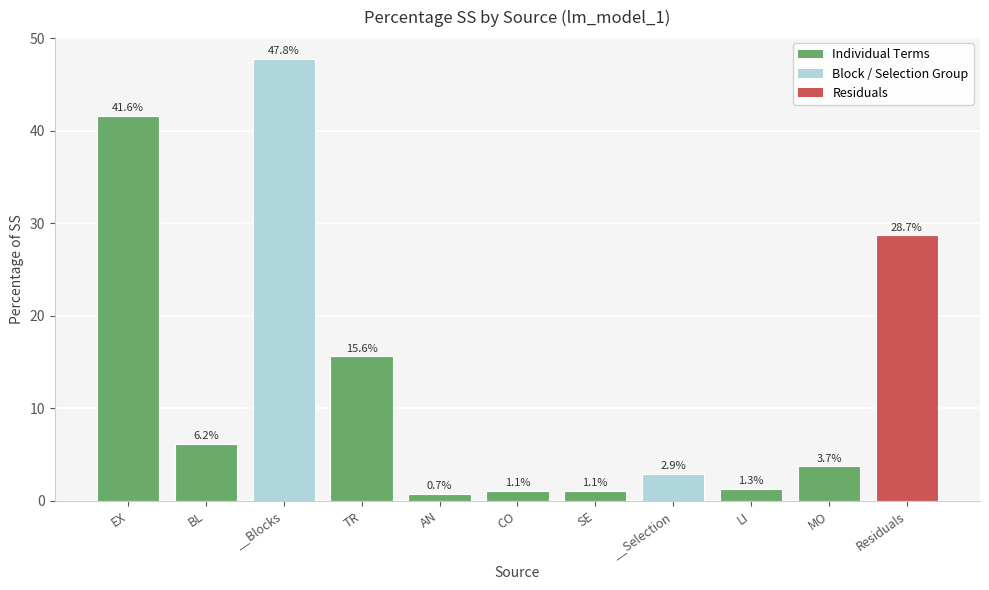

At which category does the chart reach its peak across all series?

__Blocks